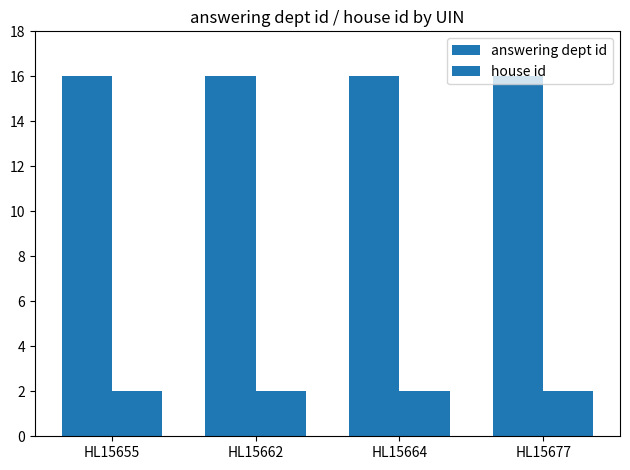

At HL15664, list the series in order from smallest to largest.

house id, answering dept id